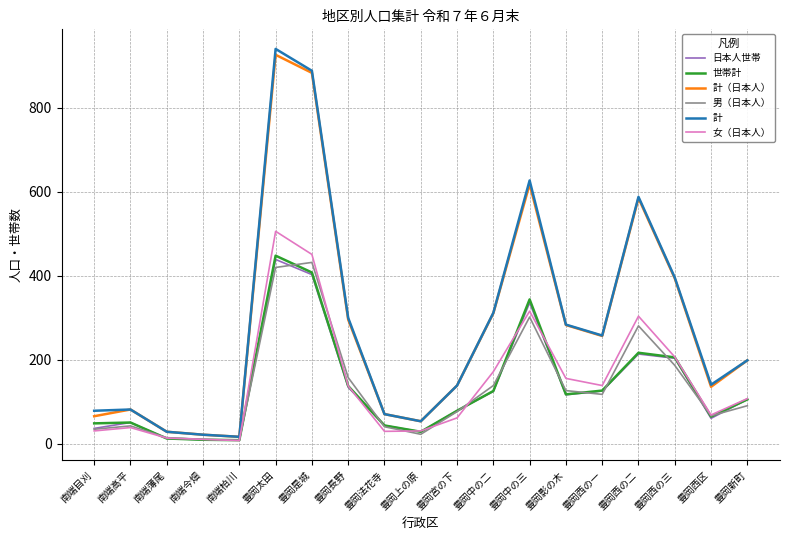

What are all the series names shown in the legend?

日本人世帯, 世帯計, 計（日本人）, 男（日本人）, 計, 女（日本人）